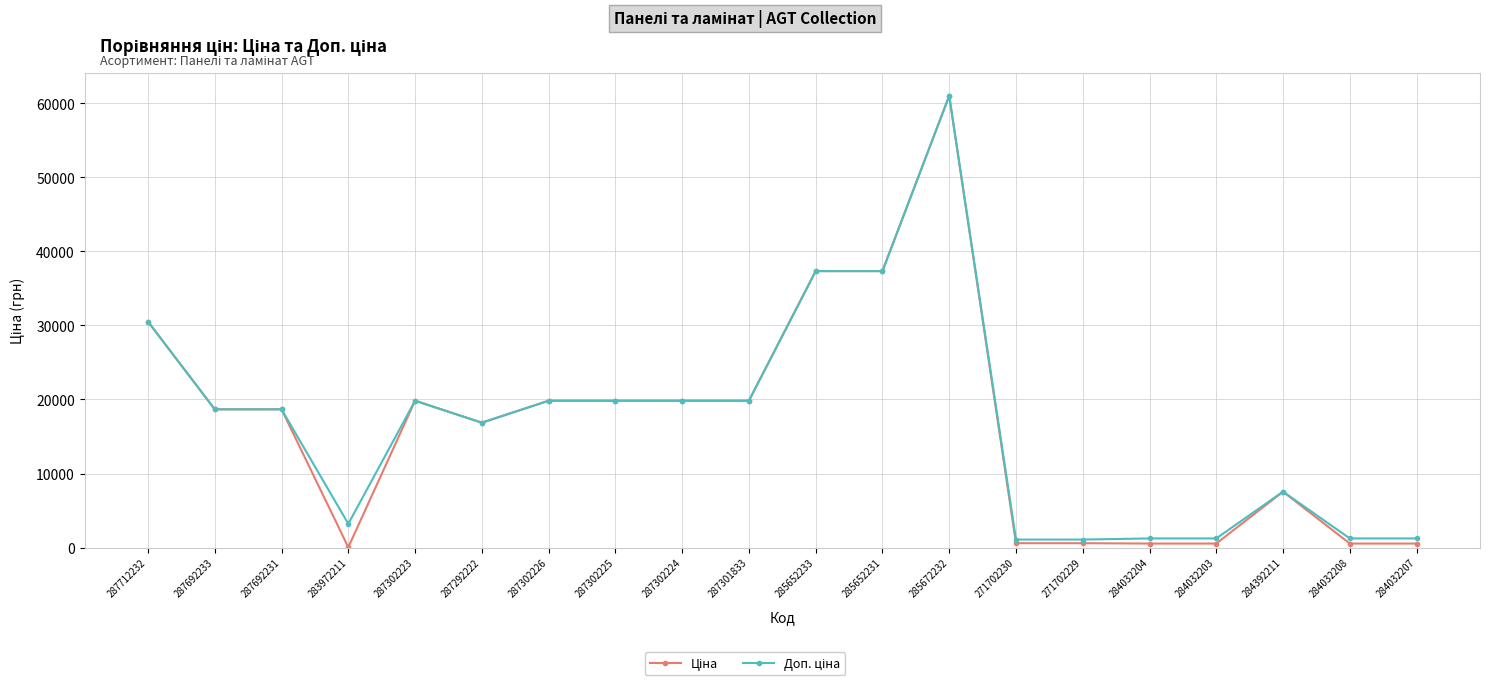

How many series are shown in this chart?

2